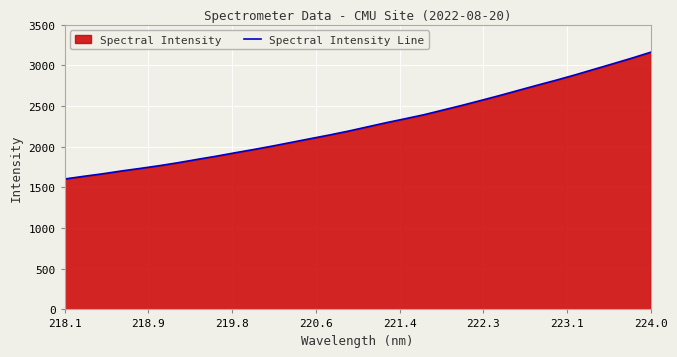

How many data points does each series have?

32